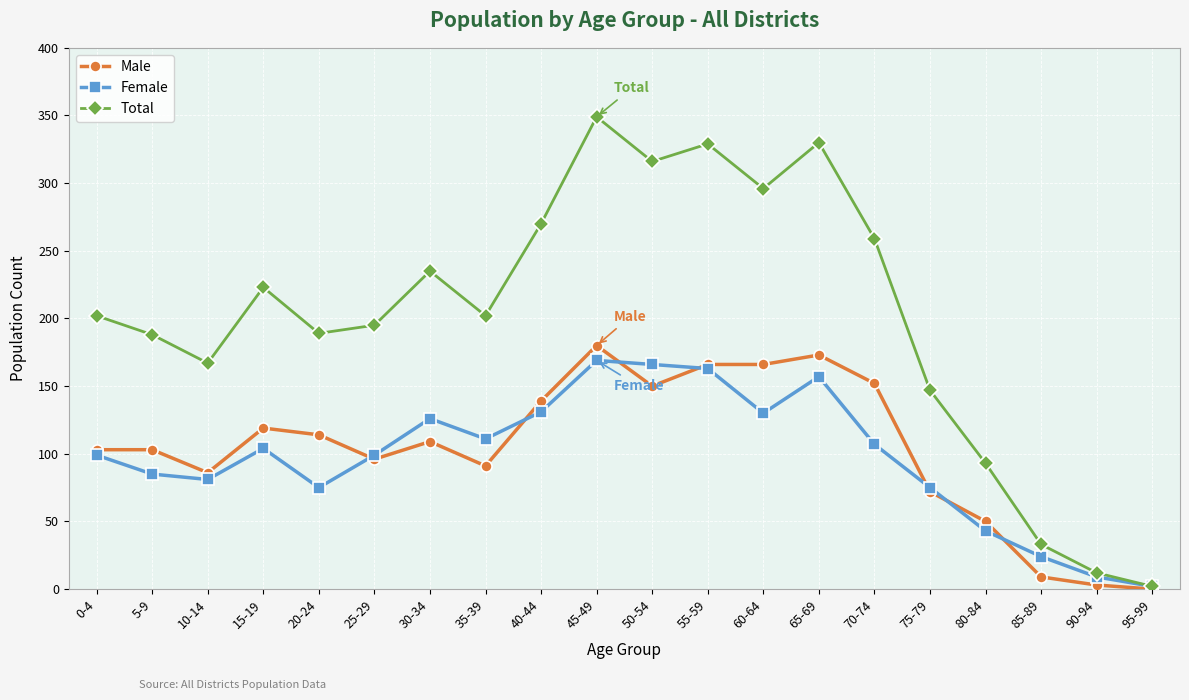

Which category has the highest value across all series?

45-49